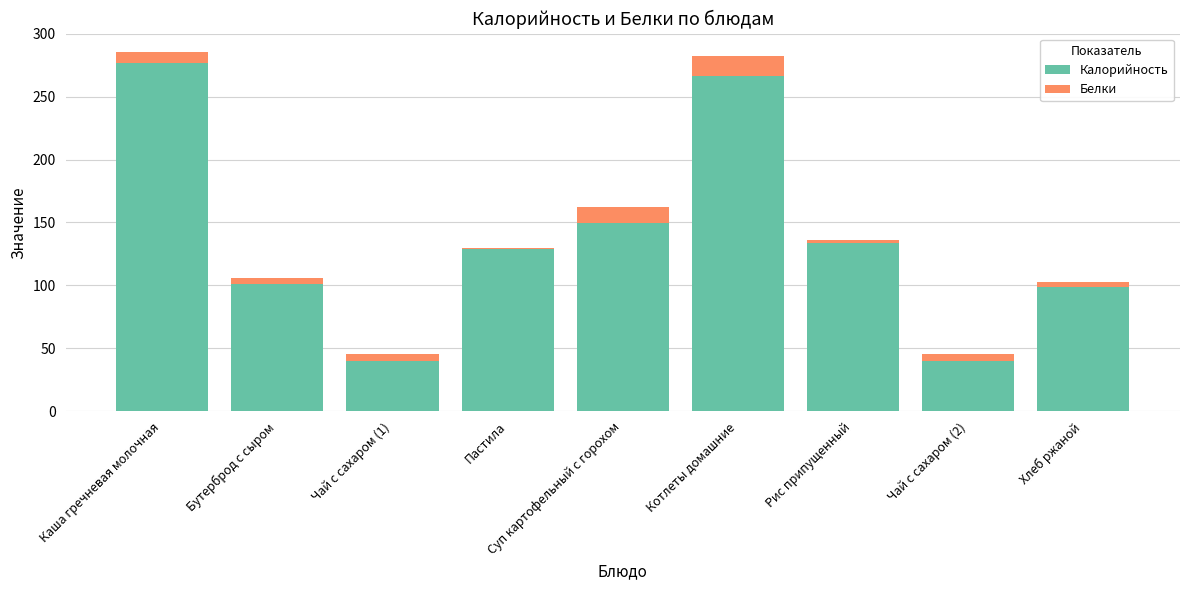

At which label does Калорийность reach its peak?

Каша гречневая молочная